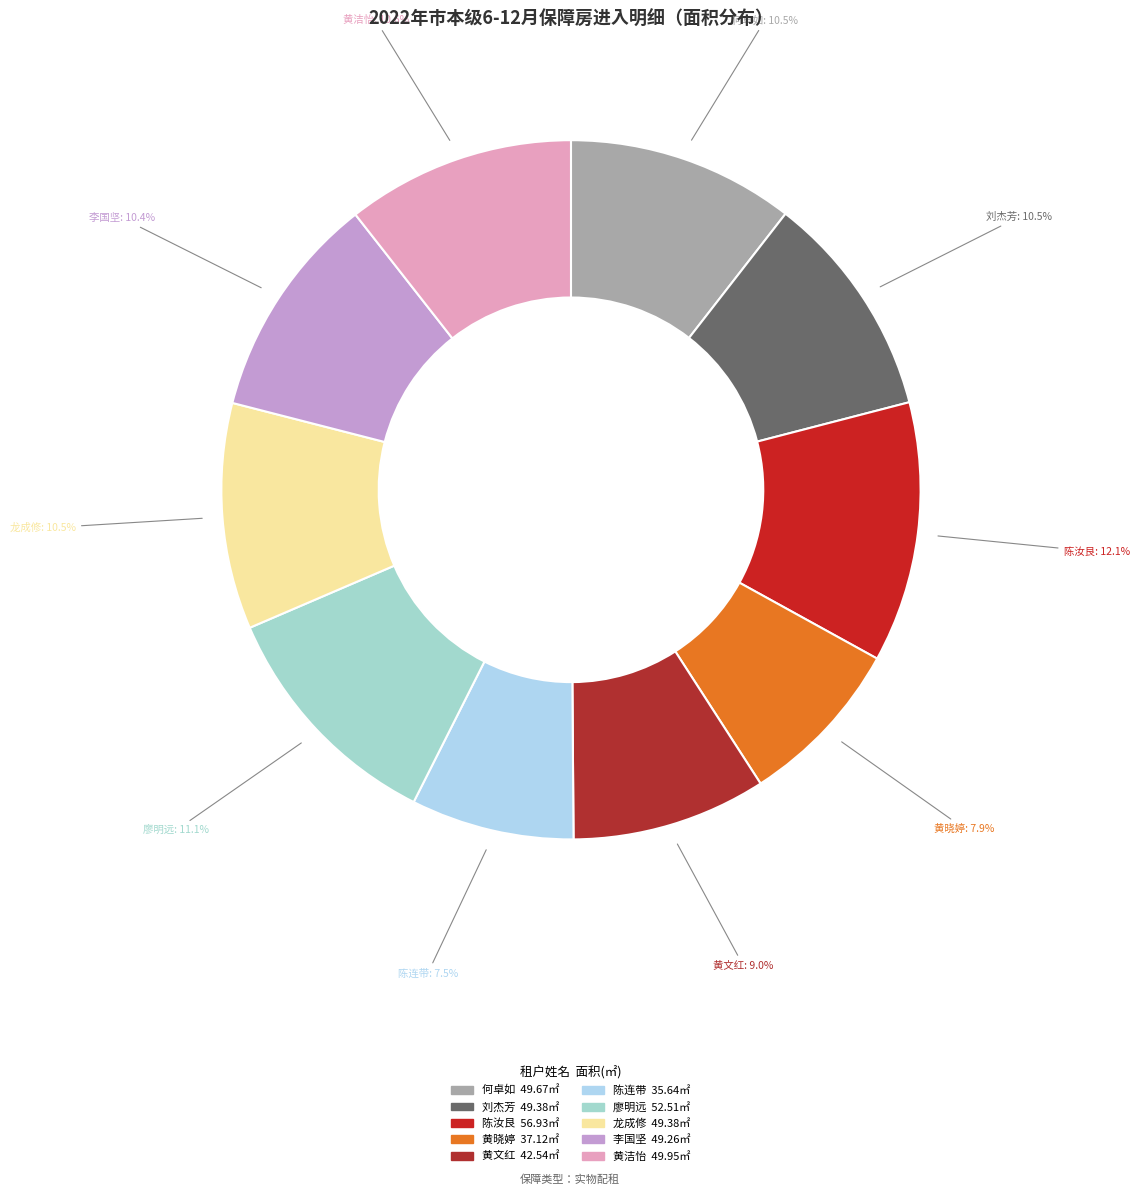

How many segments does this pie chart have?

10